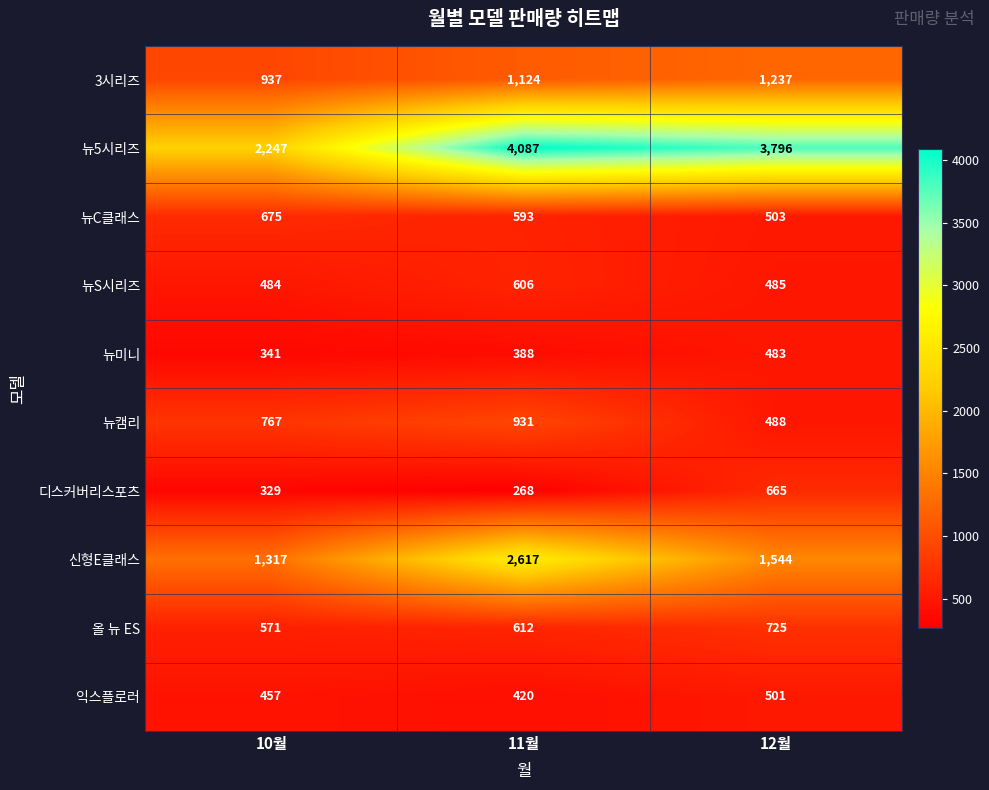

At which label does 뉴C클래스 reach its peak?

10월